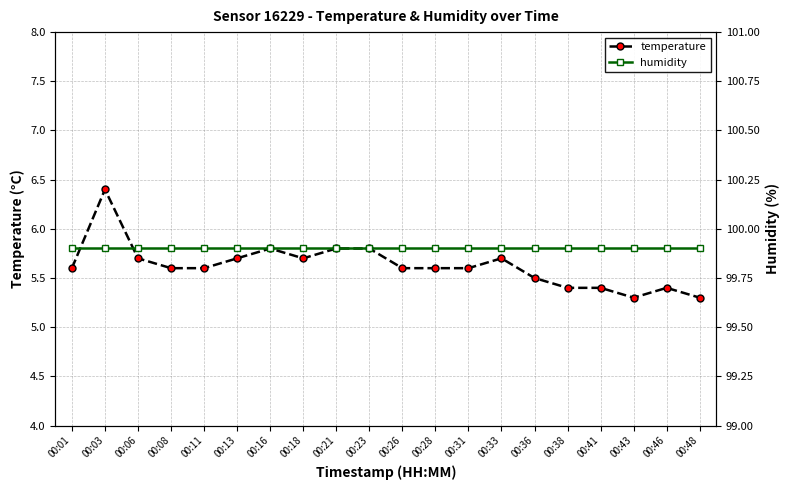

At which label does temperature reach its minimum?

00:43